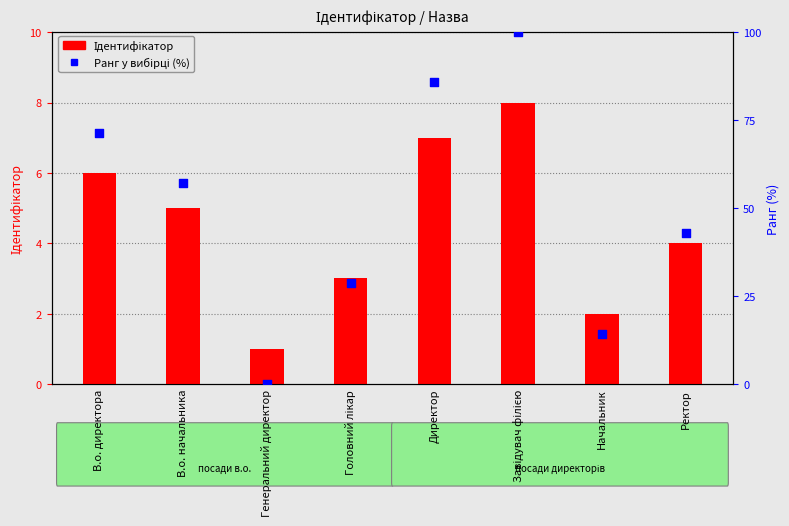

What are all the series names shown in the legend?

Ідентифікатор, Ранг у вибірці (%)